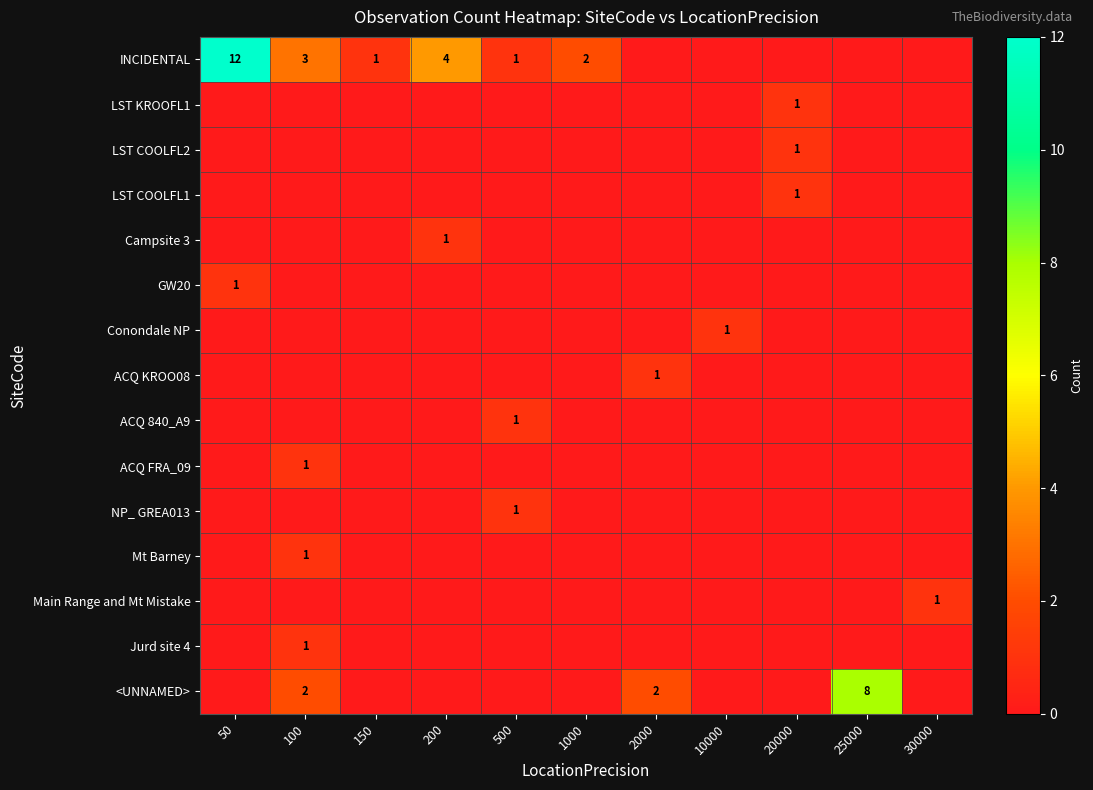

At 20000, list the series in order from smallest to largest.

INCIDENTAL, Campsite 3, GW20, Conondale NP, ACQ KROO08, ACQ 840_A9, ACQ FRA_09, NP_ GREA013, Mt Barney, Main Range and Mt Mistake, Jurd site 4, <UNNAMED>, LST KROOFL1, LST COOLFL2, LST COOLFL1